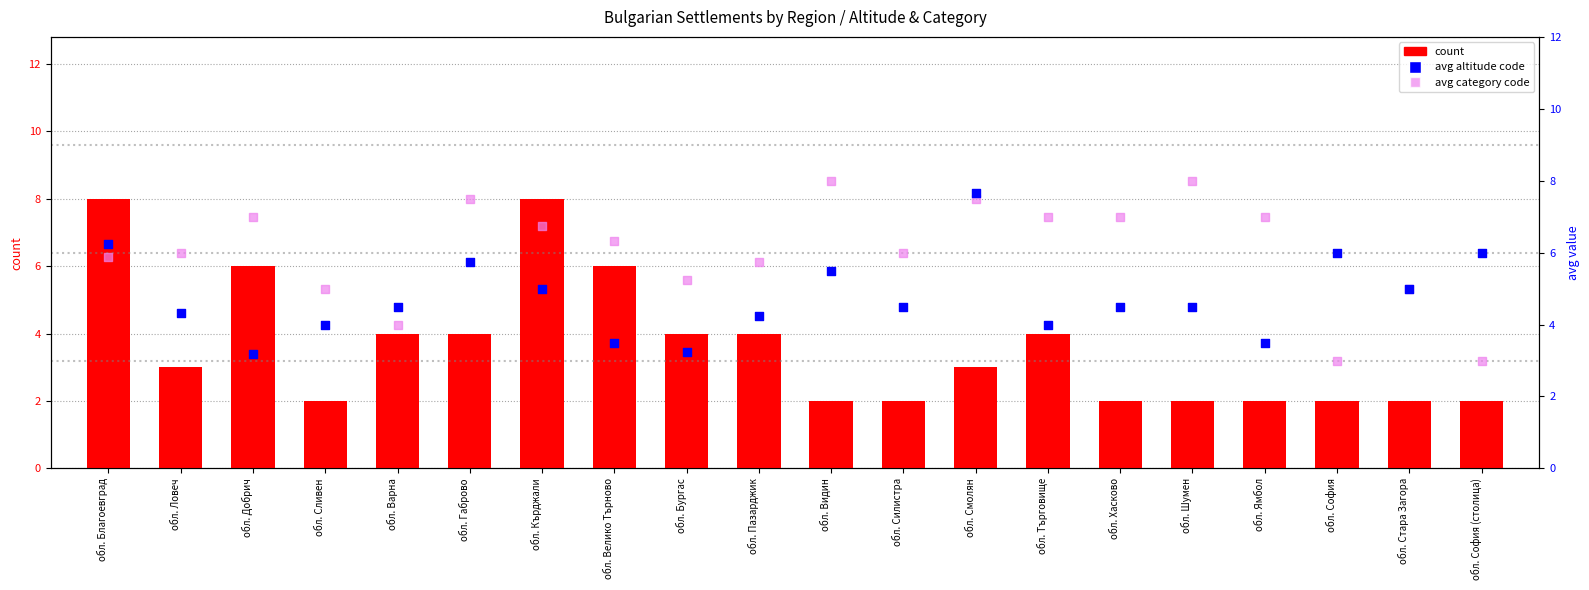

At which category is the sum across all series the highest?

обл. Благоевград